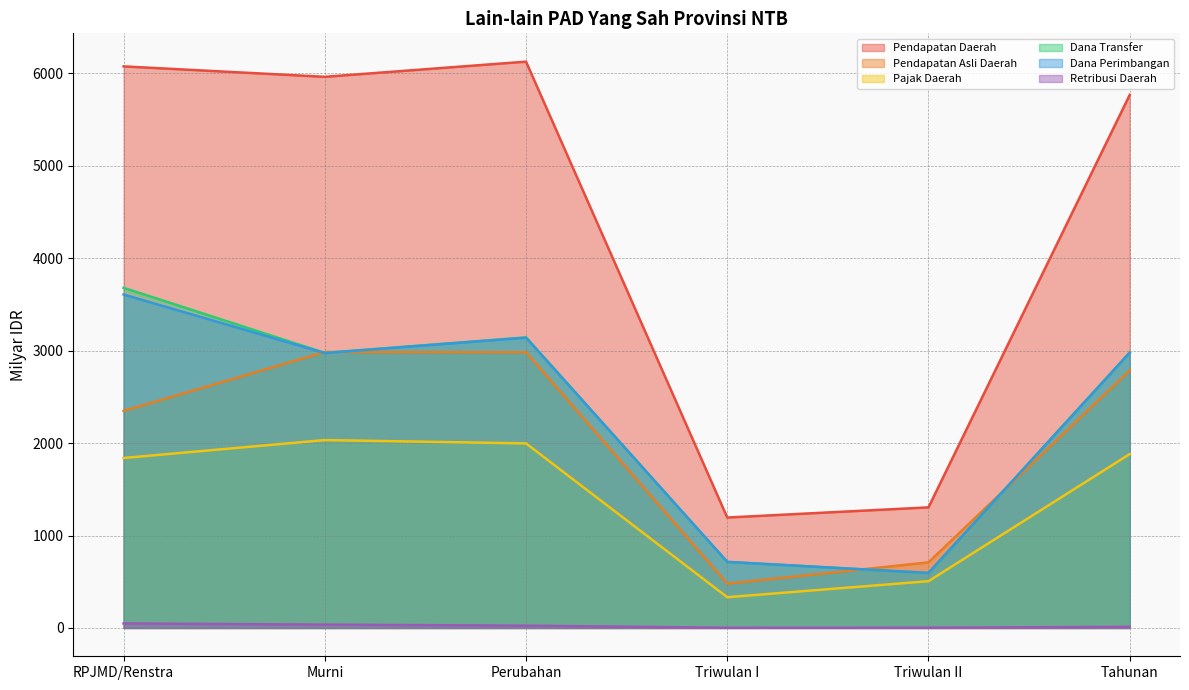

Is it true that Pendapatan Asli Daerah equals 709.0 at Triwulan II?

True